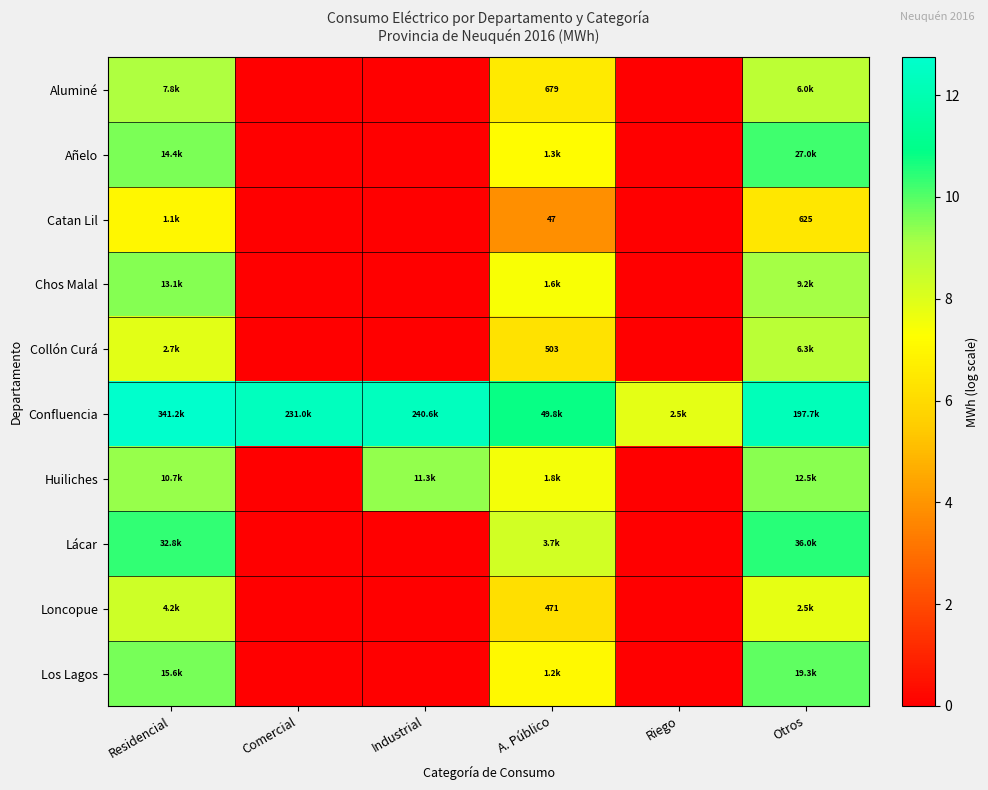

Where is Lácar nearest to the value 5?

A. Público